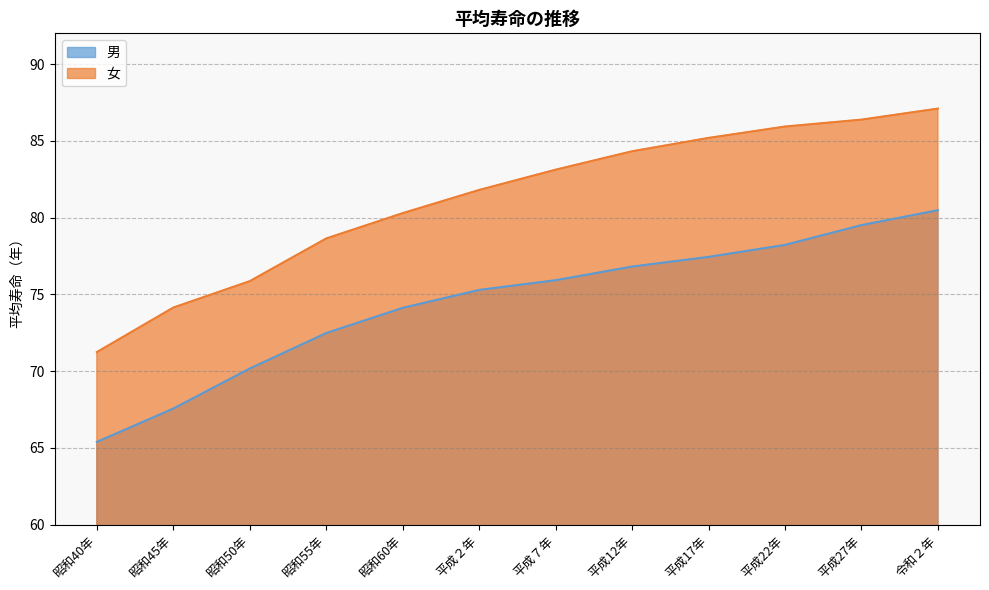

Does the chart have visible grid lines?

Yes